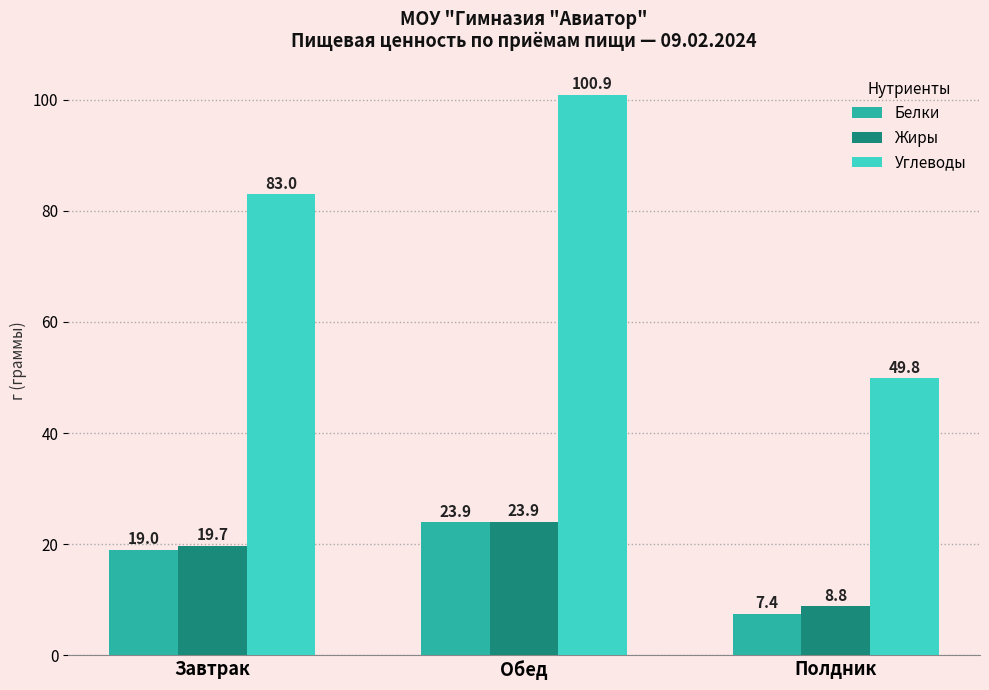

What is the total value across all series at Обед?

148.7